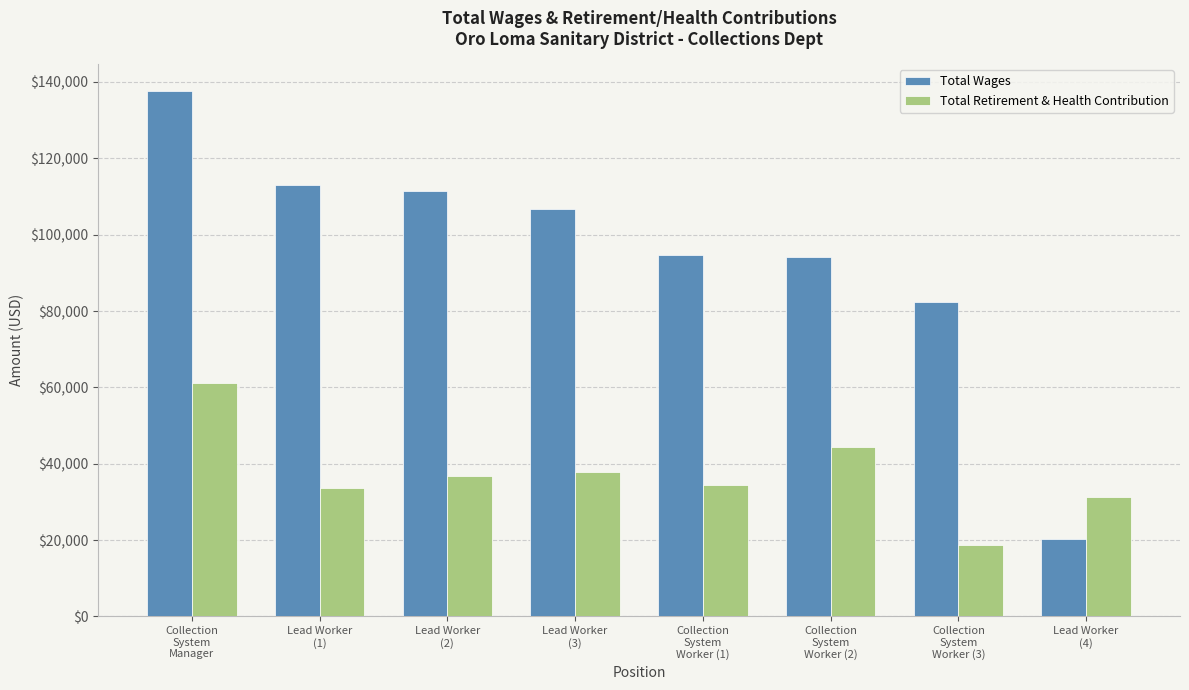

Rank the series by their maximum value, from lowest to highest.

Total Retirement & Health Contribution, Total Wages